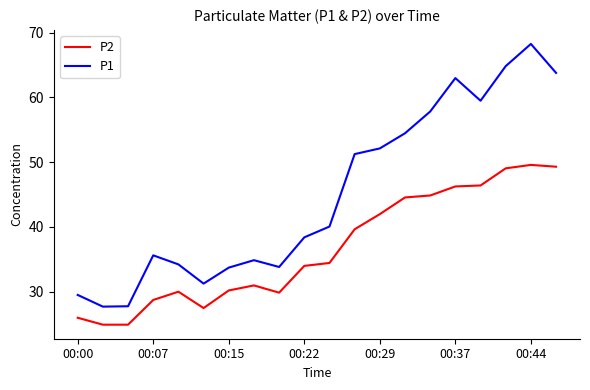

True or false: P1 and P2 cross at least once.

False